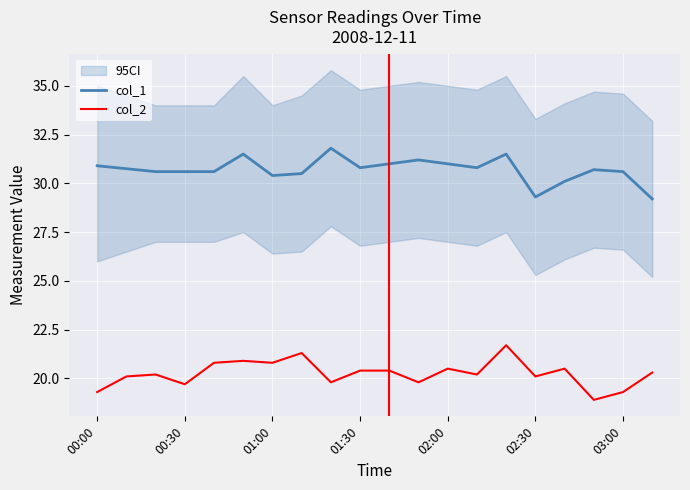

The col_2 series shows 35.3 at 01:30. True or false?

False